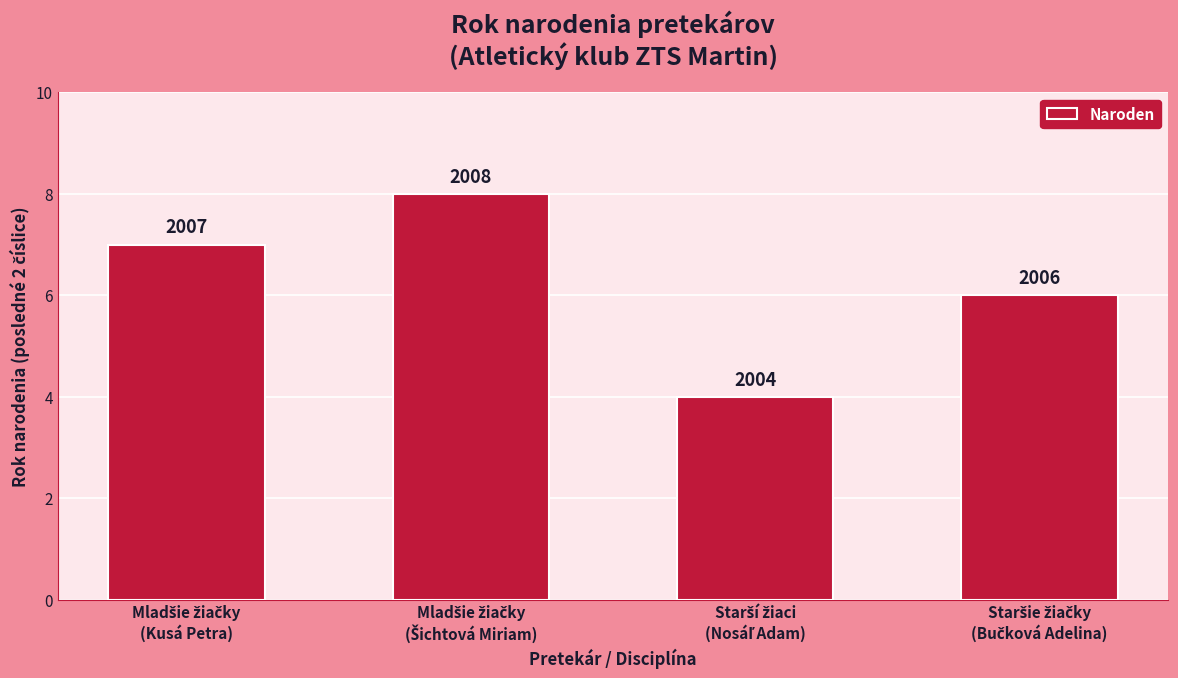

What is the change in value from Mladšie žiačky
(Kusá Petra) to Starší žiaci
(Nosáľ Adam)?

-3